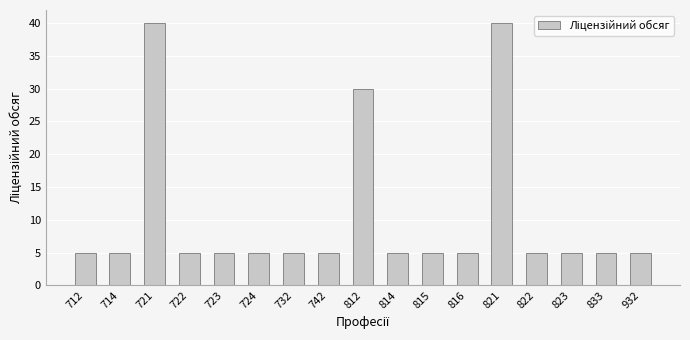

What is the ratio of the value at 932 to the value at 833?

1.0